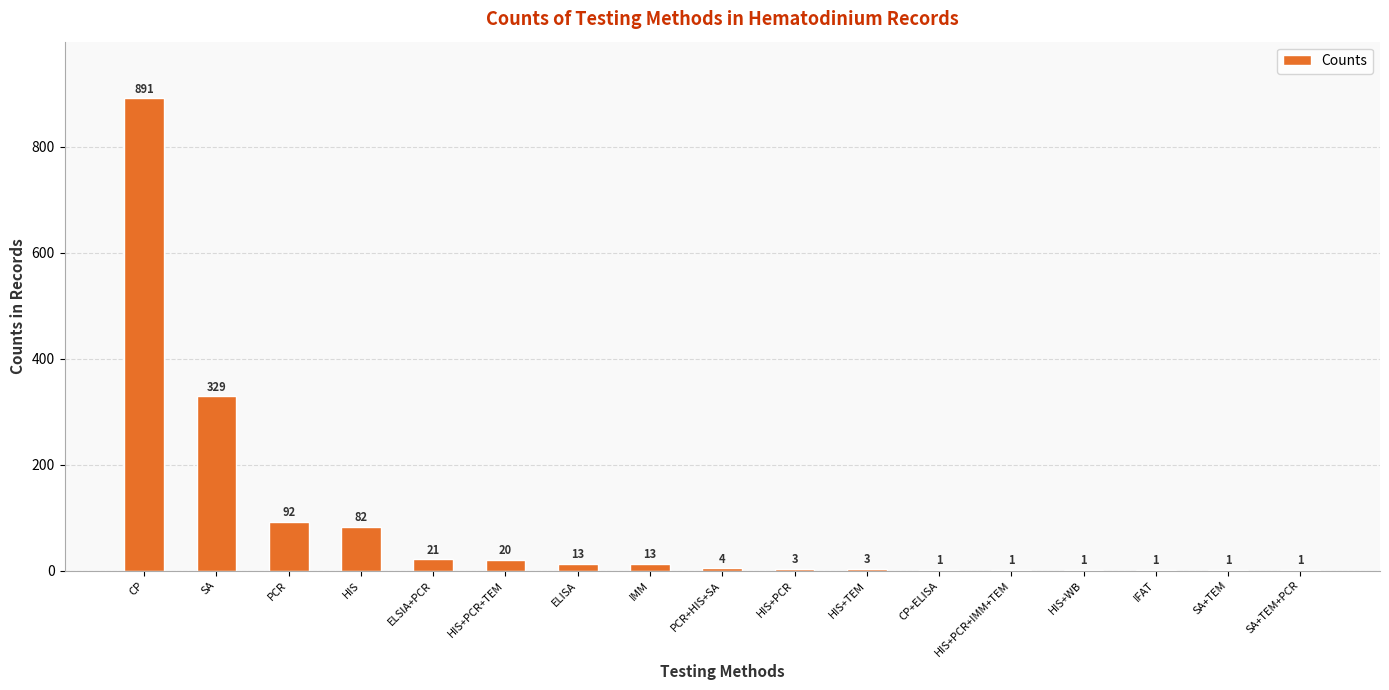

The value at HIS+TEM is 3. True or false?

True